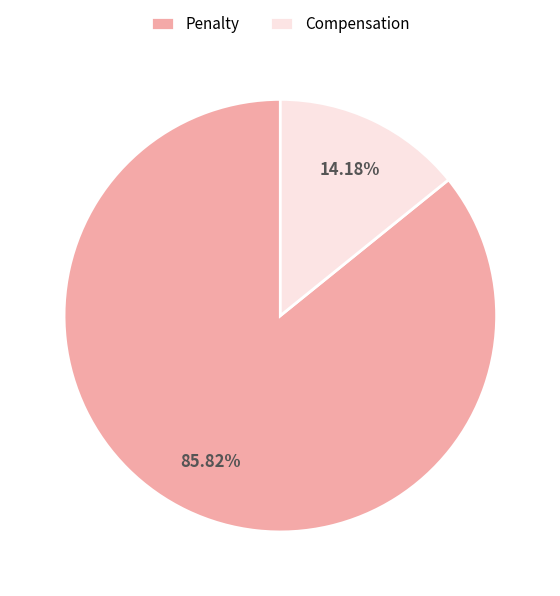

To the nearest percent, what is the average slice percentage?

50%